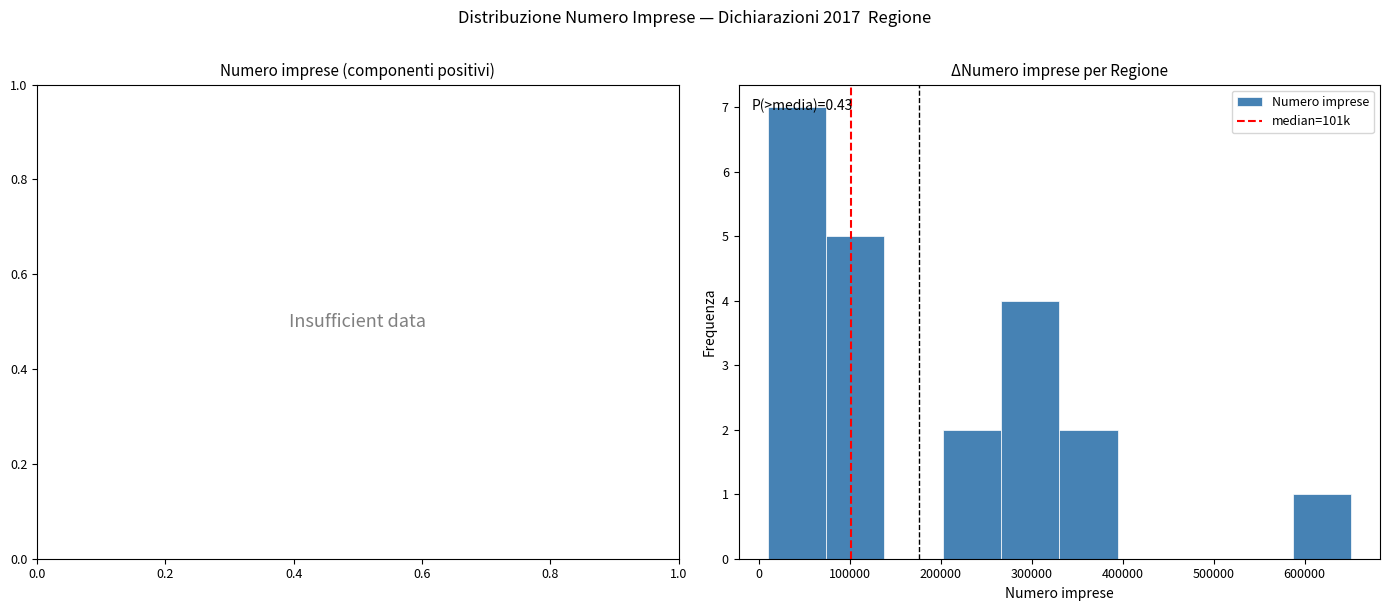

Which range on the x-axis has the tallest bar?

10000 to 70000